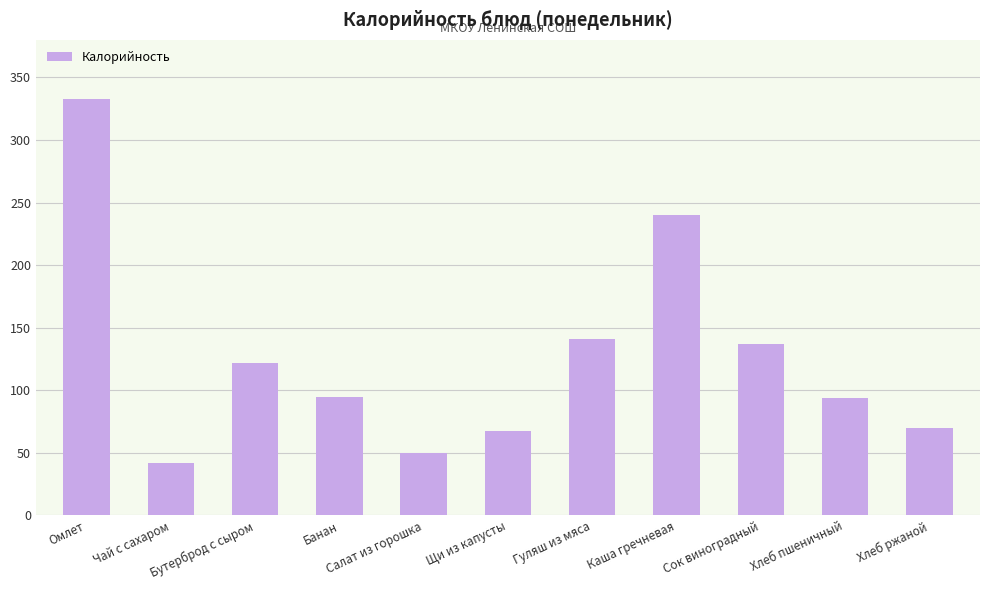

How many data points are less than 95?

5